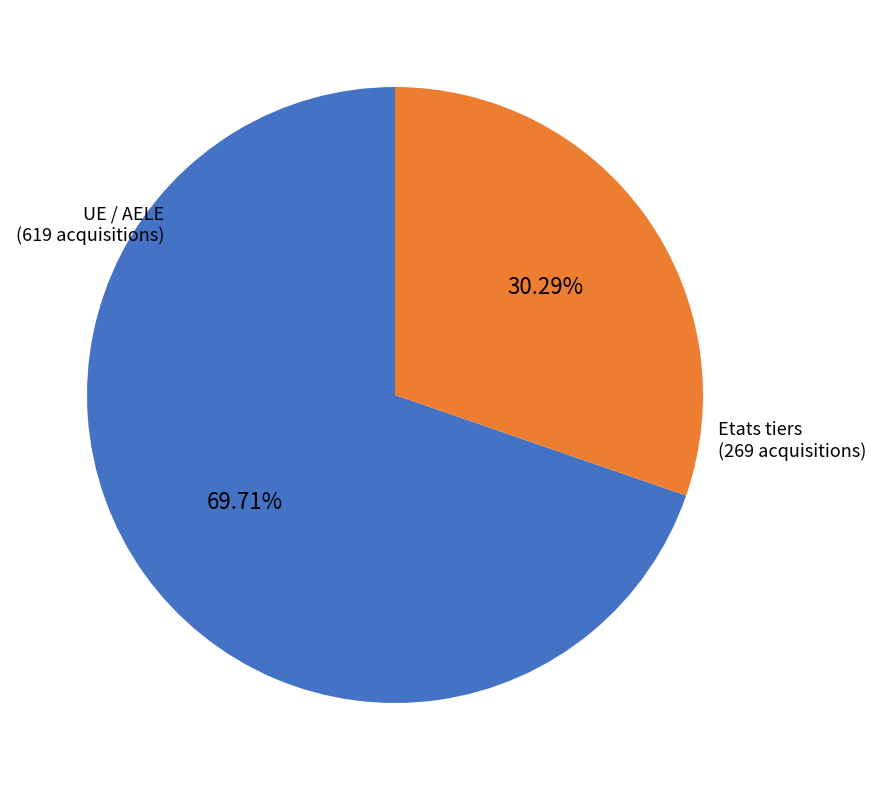

Is there any slice that represents more than half of the pie?

Yes